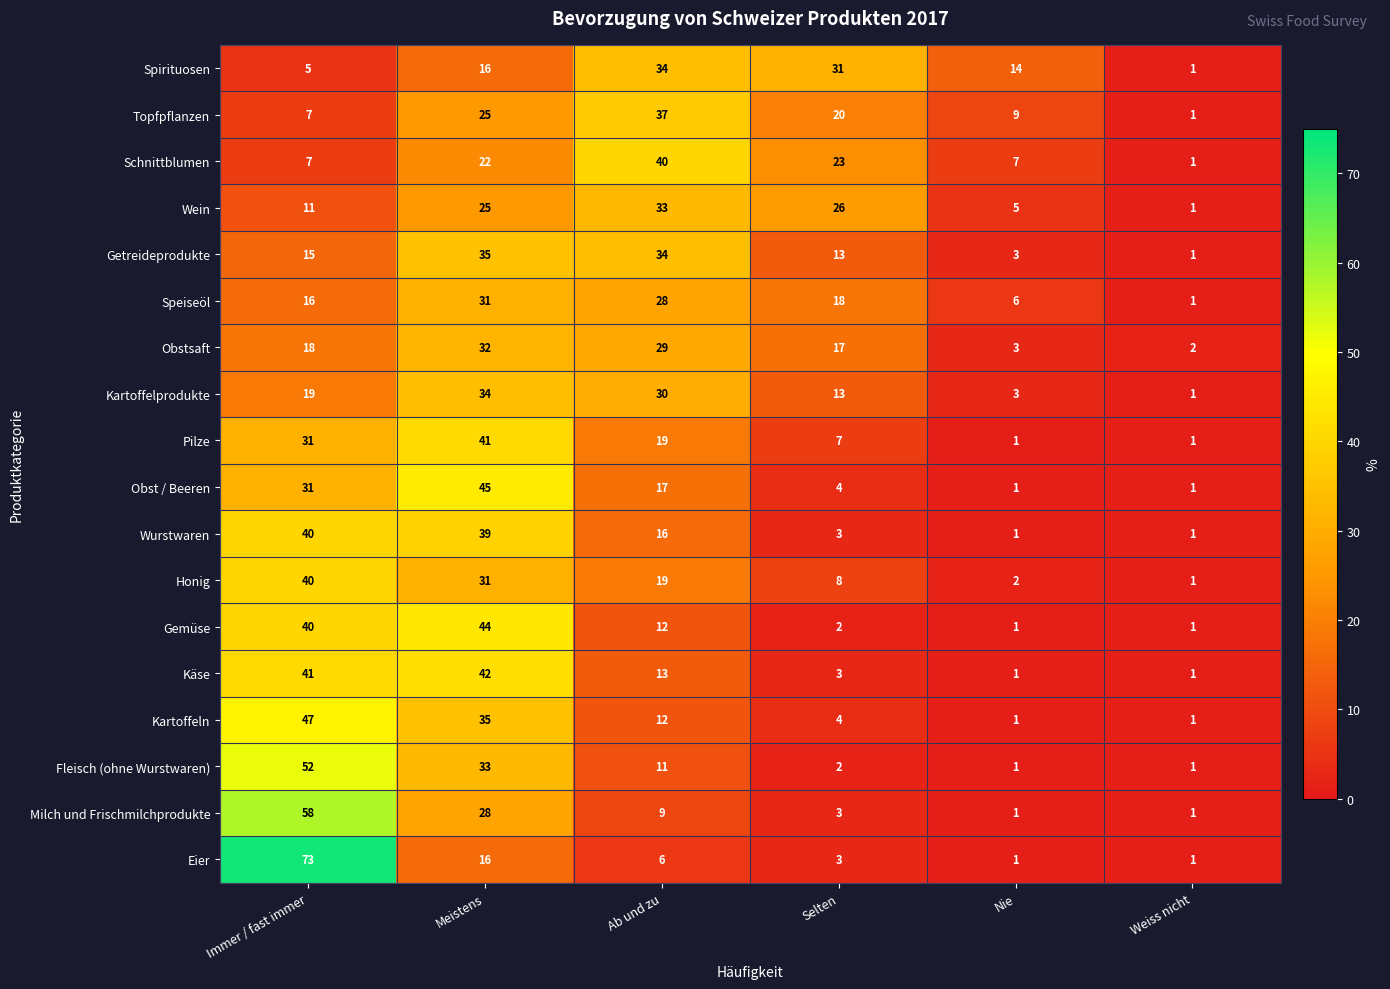

What is the difference between the maximum and minimum values in the Getreideprodukte series?

34